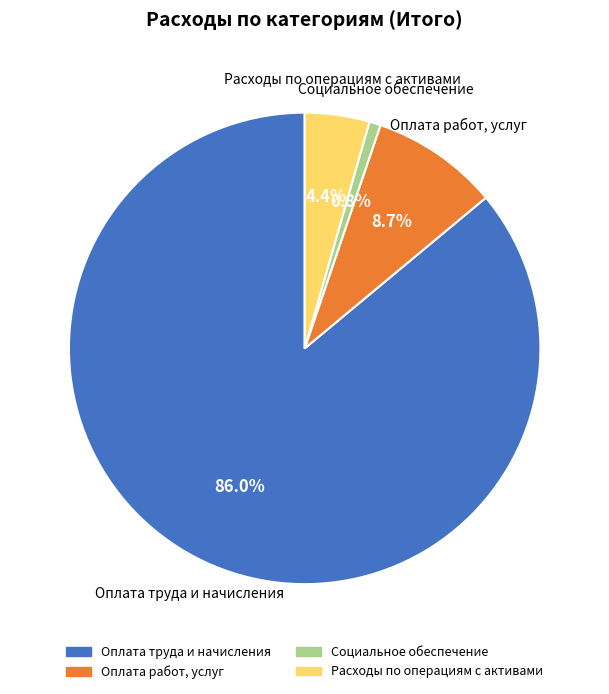

Approximately how many times larger is the value at Расходы по операциям с активами compared to Оплата труда и начисления?

0.1